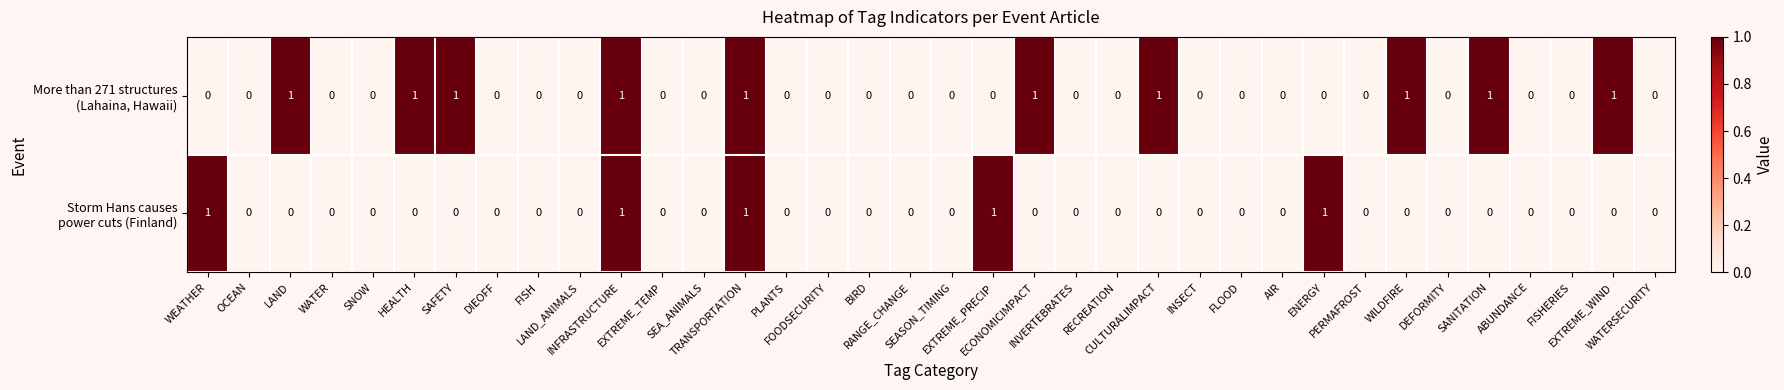

Count the number of categories in the chart.

36